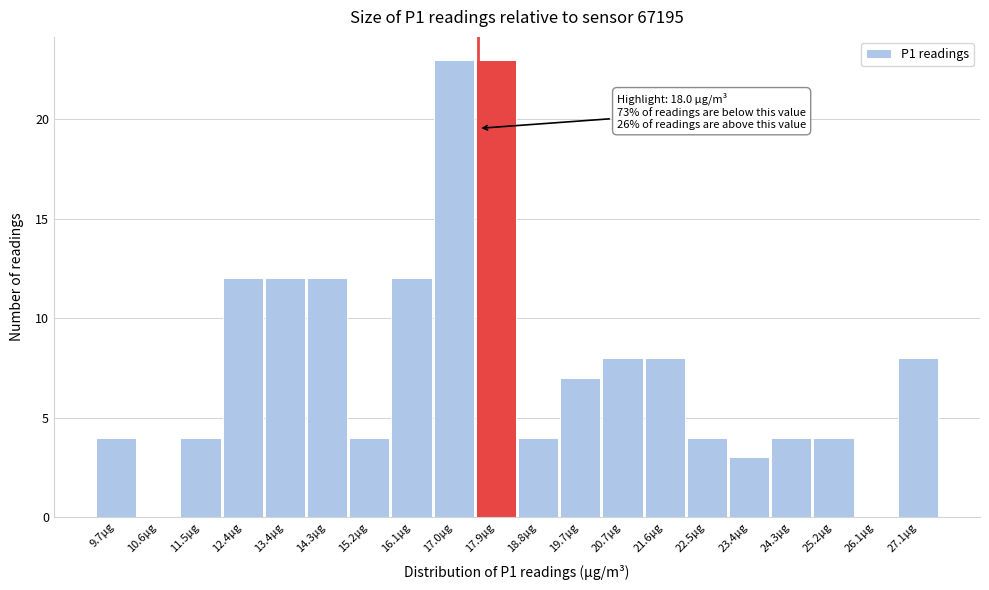

Reading left to right, extract all data points from this chart.

9.7µg=4	10.6µg=0	11.5µg=4	12.4µg=12	13.4µg=12	14.3µg=12	15.2µg=4	16.1µg=12	17.0µg=23	17.9µg=23	18.8µg=4	19.7µg=7	20.7µg=8	21.6µg=8	22.5µg=4	23.4µg=3	24.3µg=4	25.2µg=4	26.1µg=0	27.1µg=8